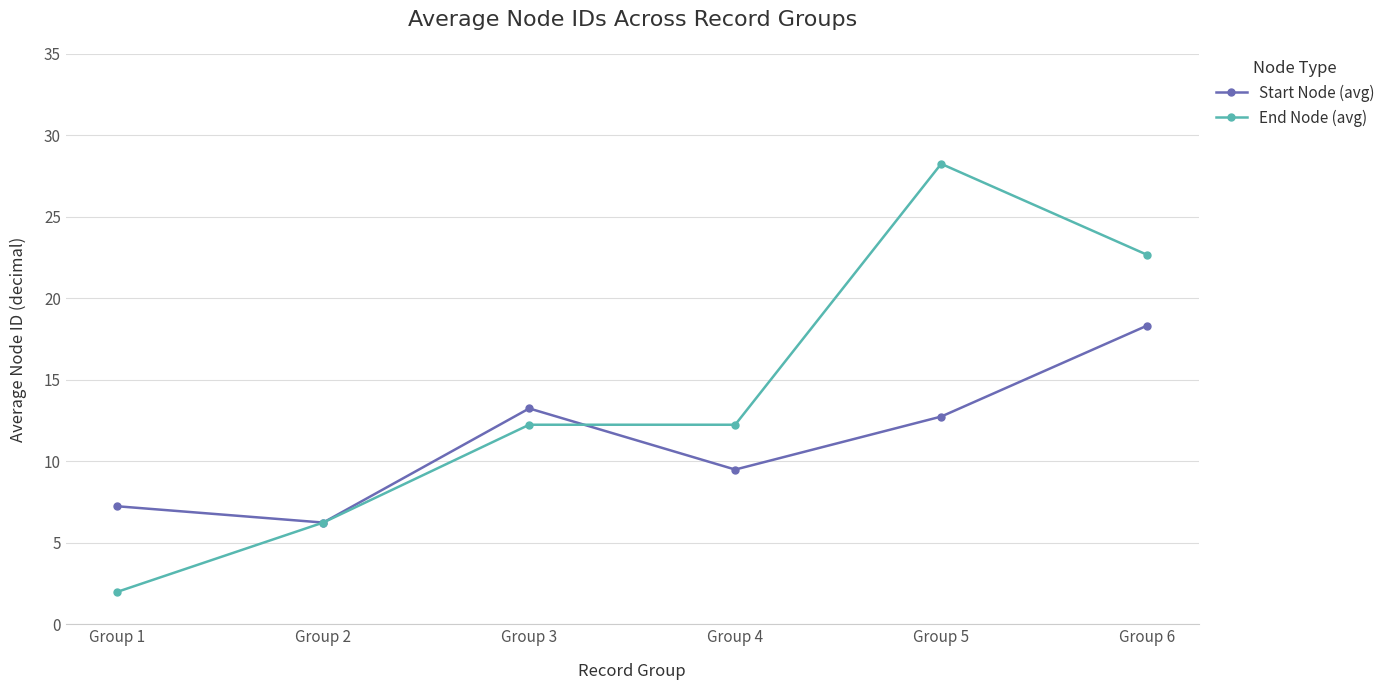

Which label corresponds to the smallest value in the chart?

Group 1